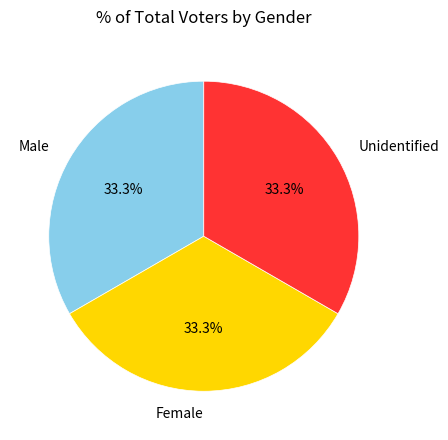

What is the ratio of the value at Female to the value at Unidentified?

1.0